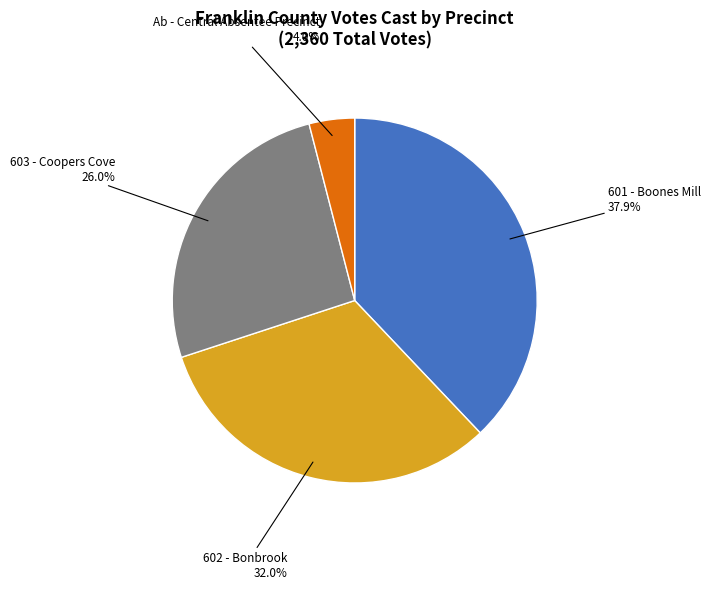

Is there any slice that represents more than half of the pie?

No